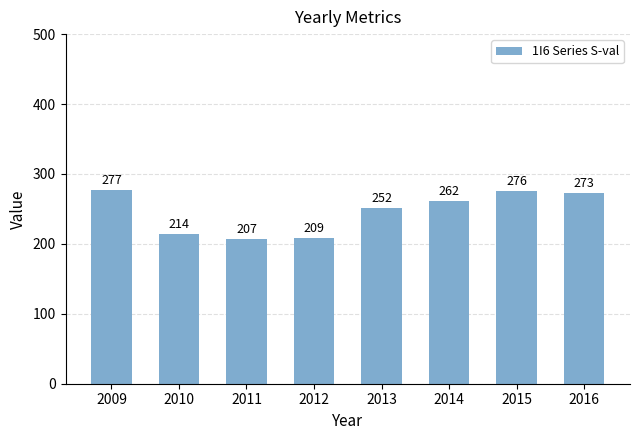

Are the bars horizontal?

No